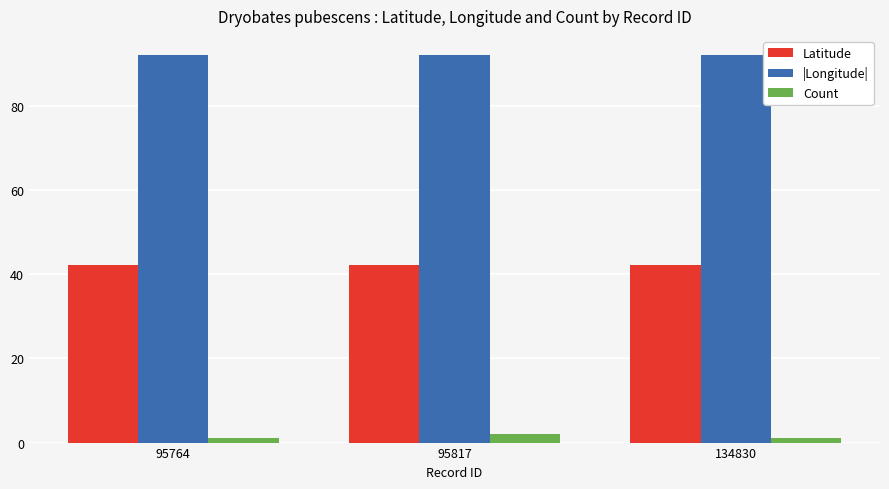

What are all the series names shown in the legend?

Latitude, |Longitude|, Count